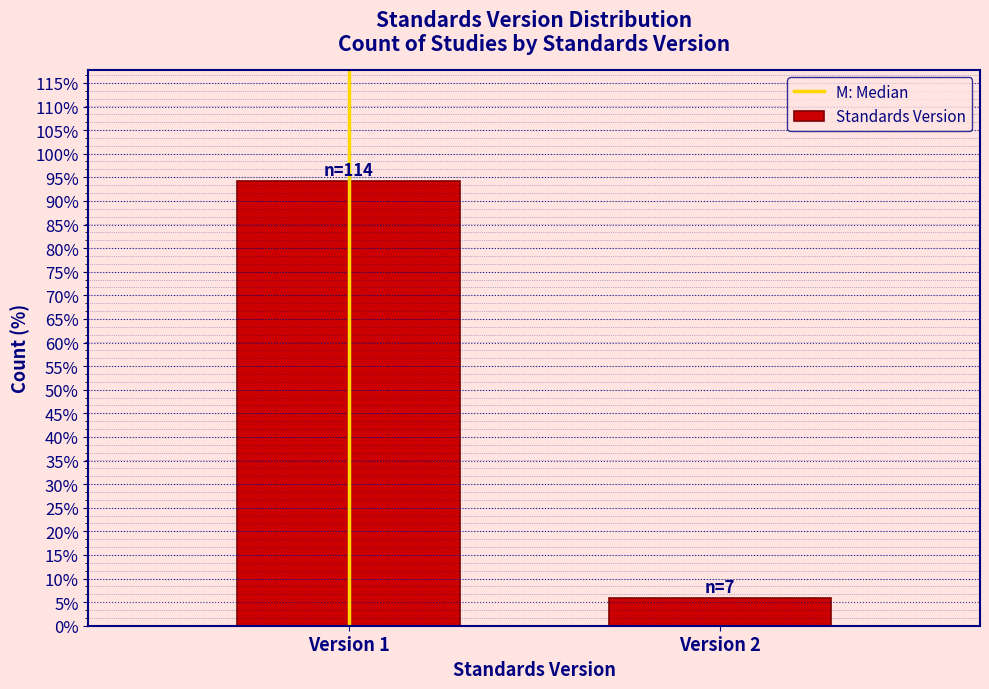

Reading right to left, transcribe all the data shown in this chart.

5.8	94.2